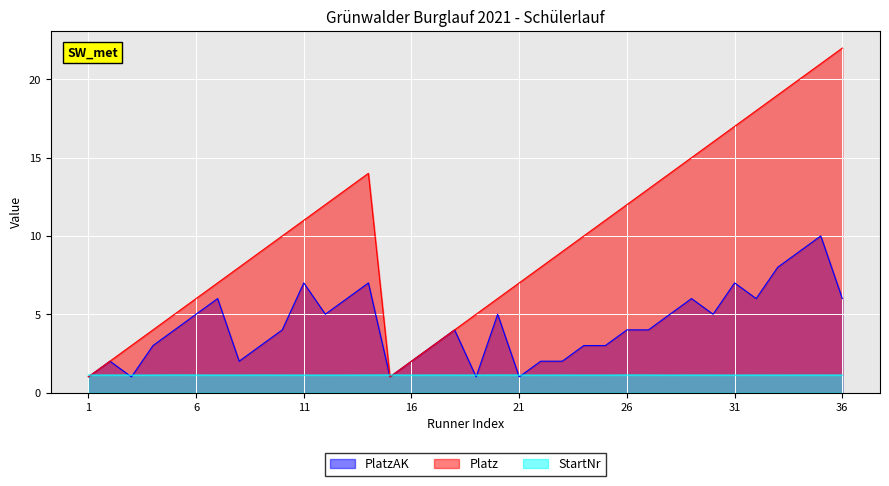

What are all the series names shown in the legend?

PlatzAK, Platz, StartNr